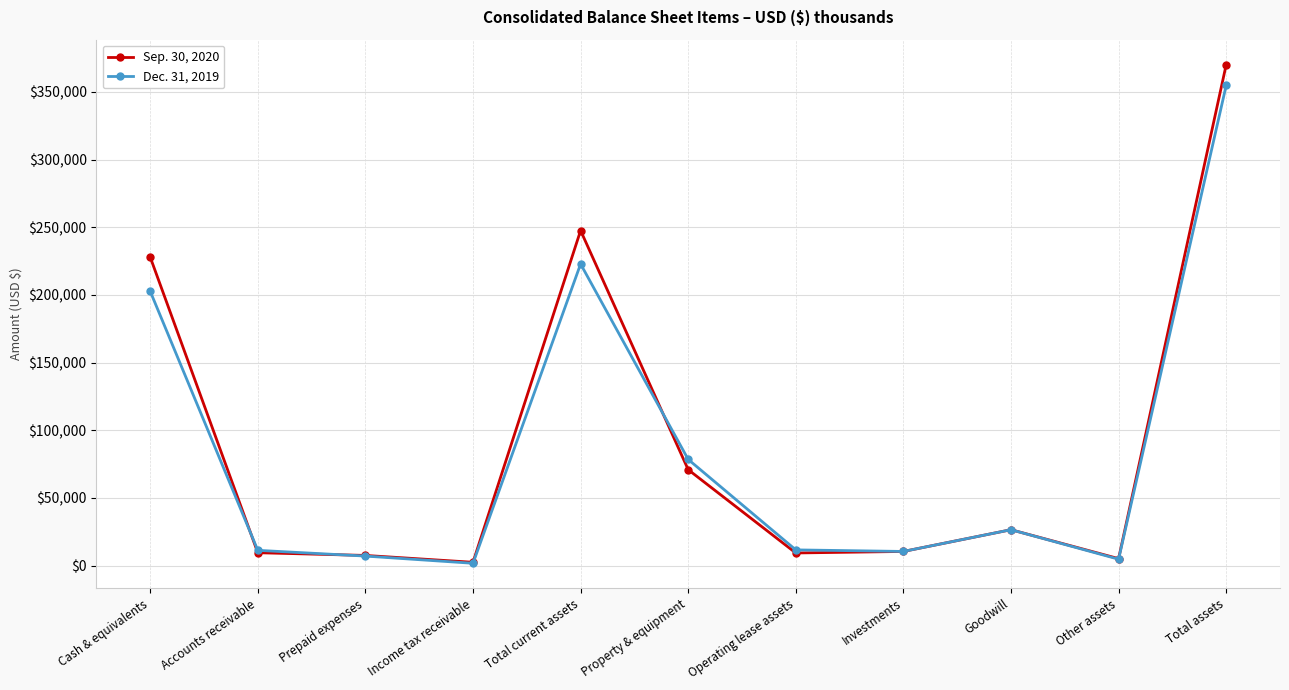

Is it true that Sep. 30, 2020 equals 26563 at Goodwill?

True